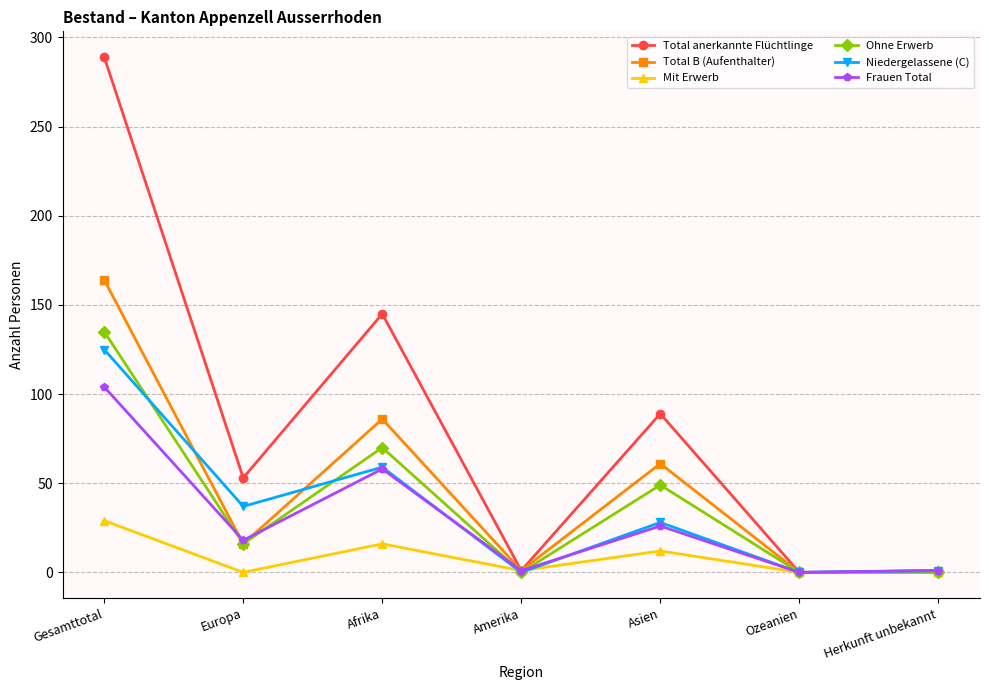

What is the total value across all series at Afrika?

434